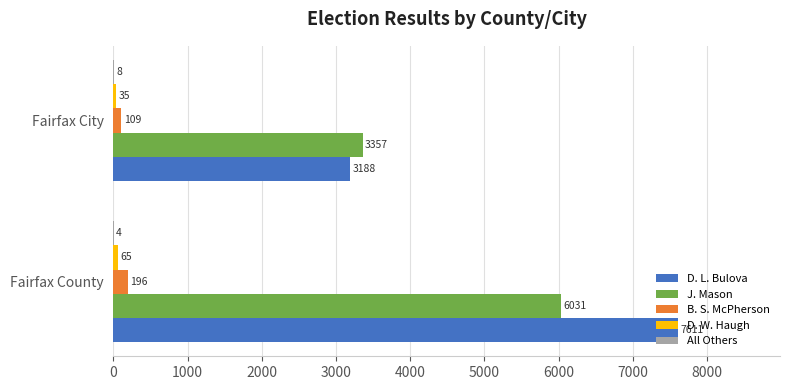

The B. S. McPherson series shows 109 at Fairfax City. True or false?

True